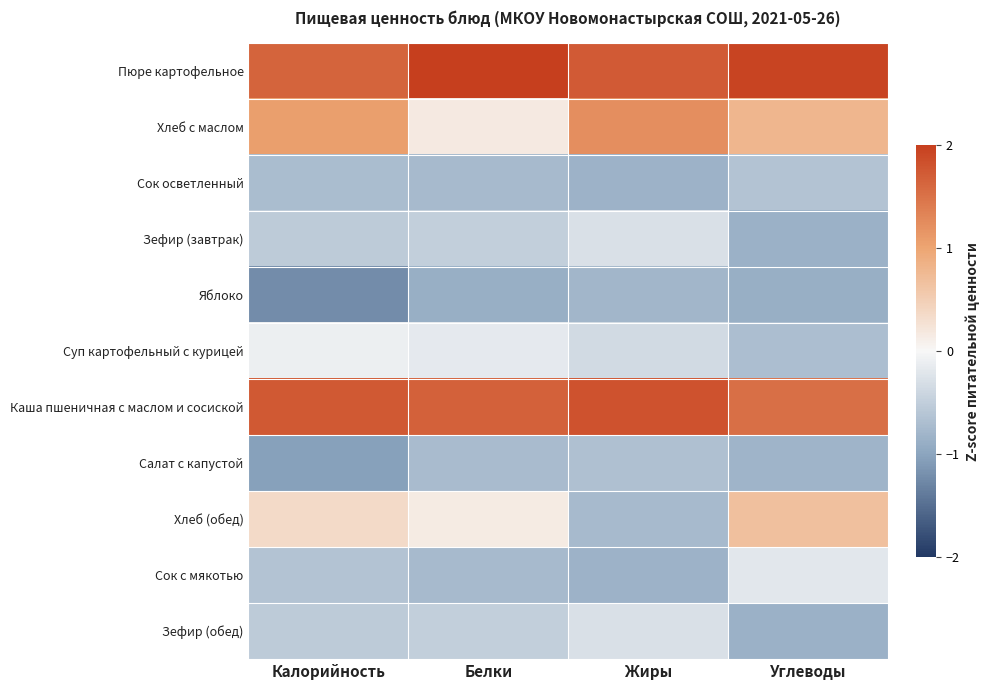

What is the smallest value displayed?

-1.2